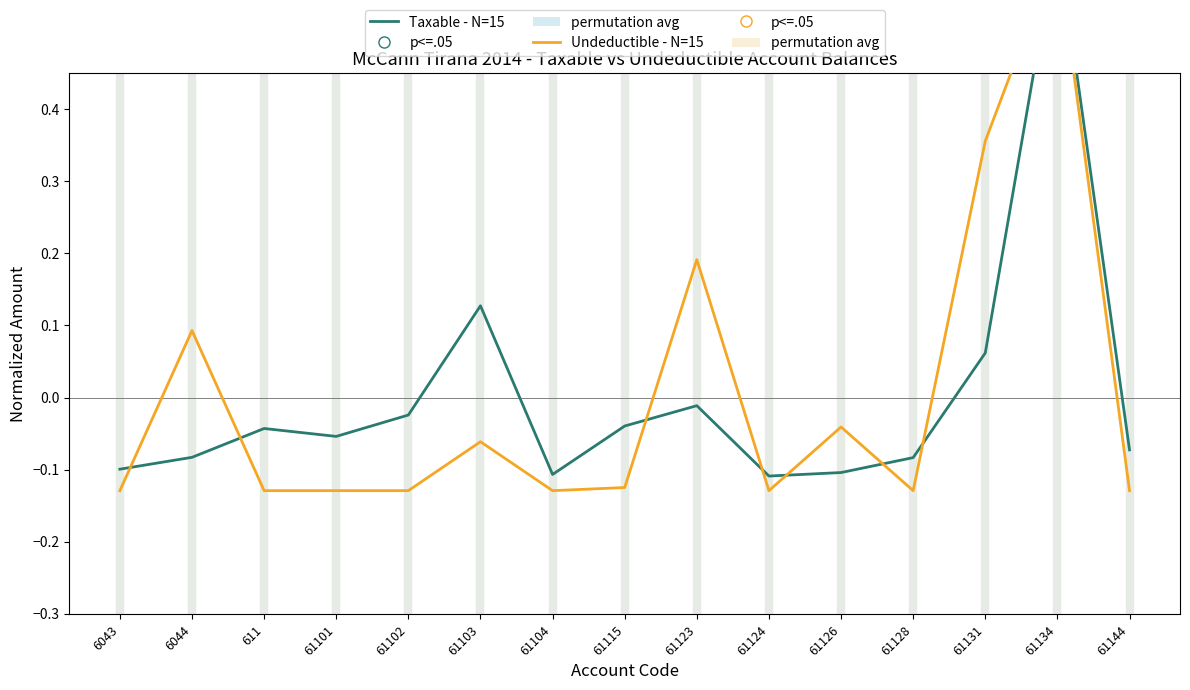

Does the chart have visible grid lines?

No